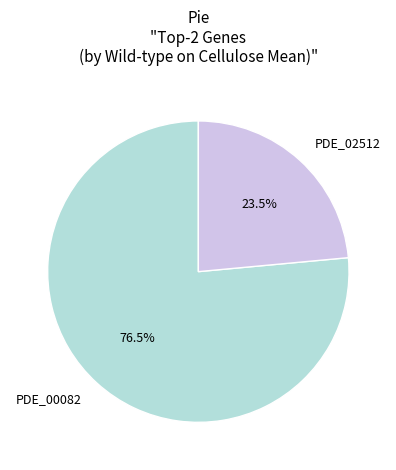

To the nearest percent, what is the combined percentage of PDE_02512 and PDE_00082?

100%